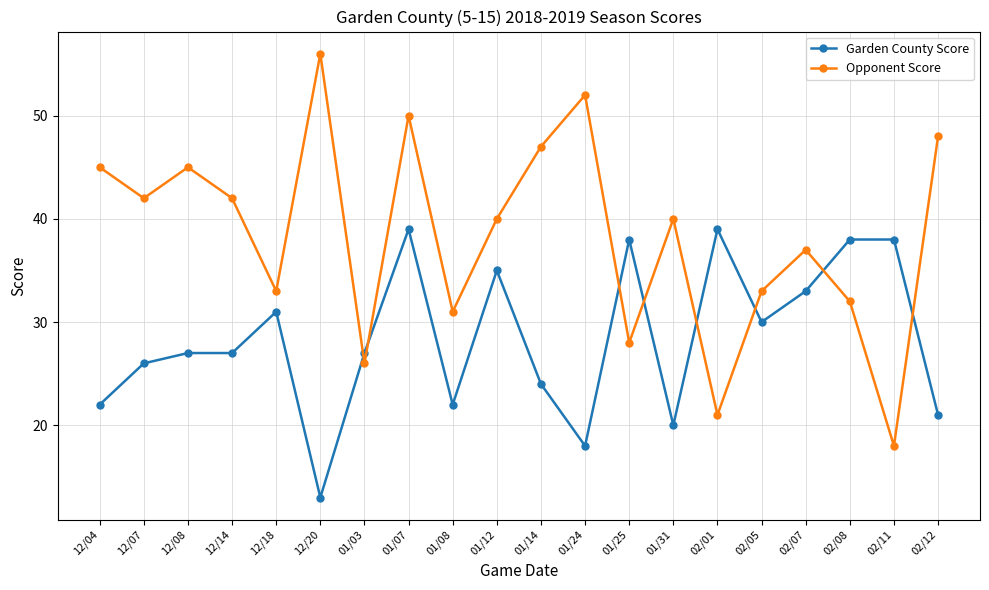

What is the spread (max minus min) of values at 12/18?

2